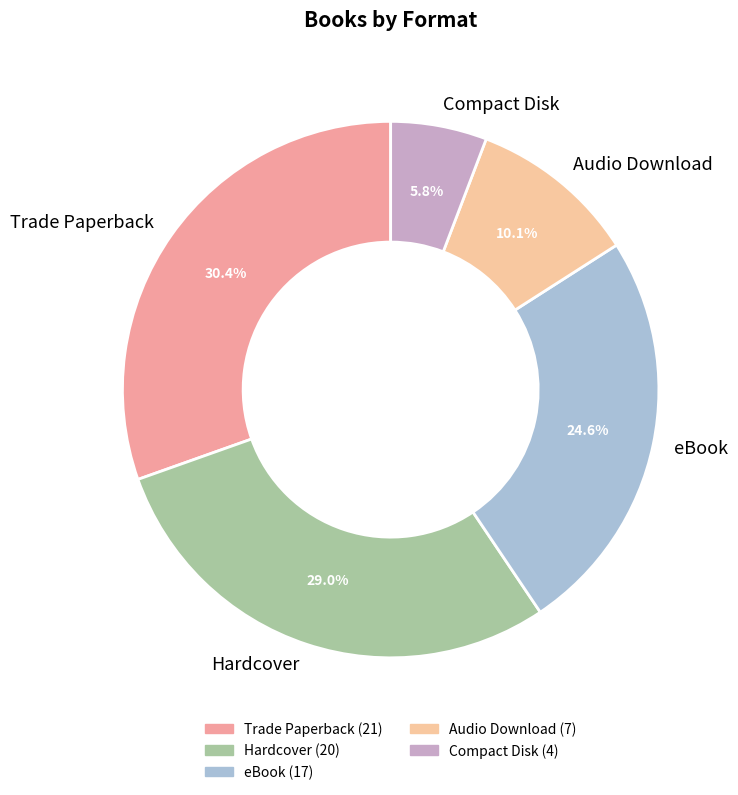

Approximately how many times larger is the value at Hardcover compared to Audio Download?

2.9